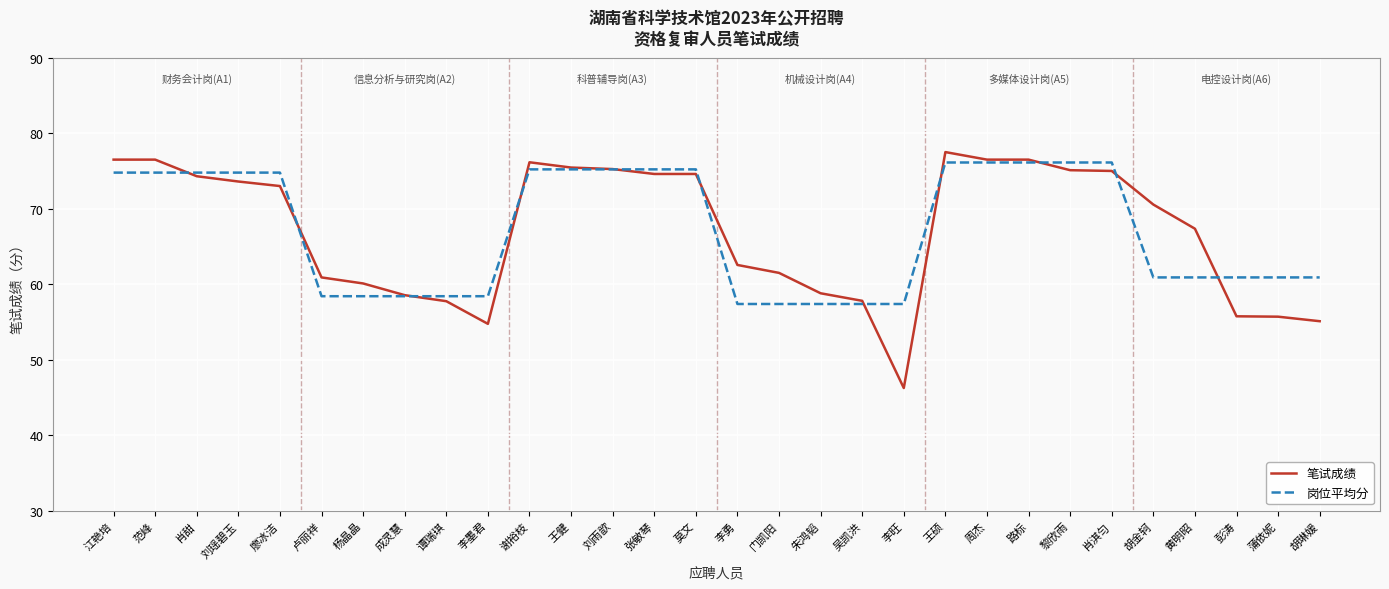

True or false: 笔试成绩 and 岗位平均分 cross at least once.

True